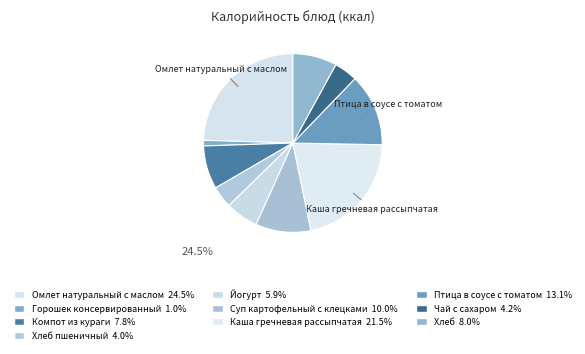

How many slices are in this pie chart?

10